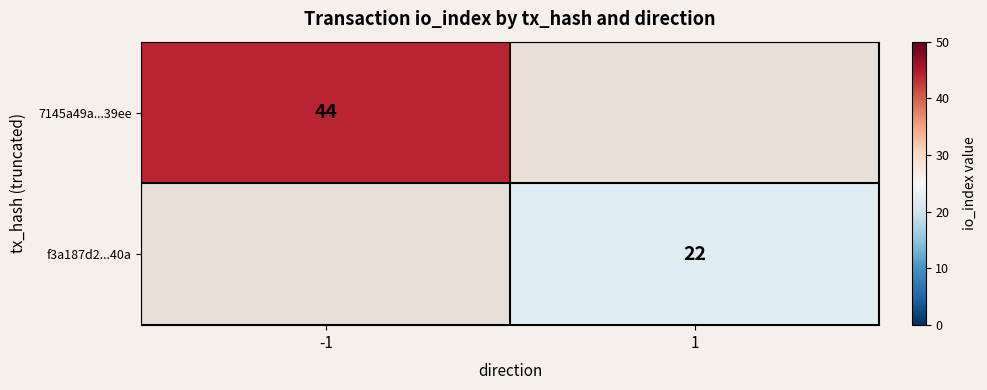

The value of 7145a49a...39ee at -1 is 64. True or false?

False